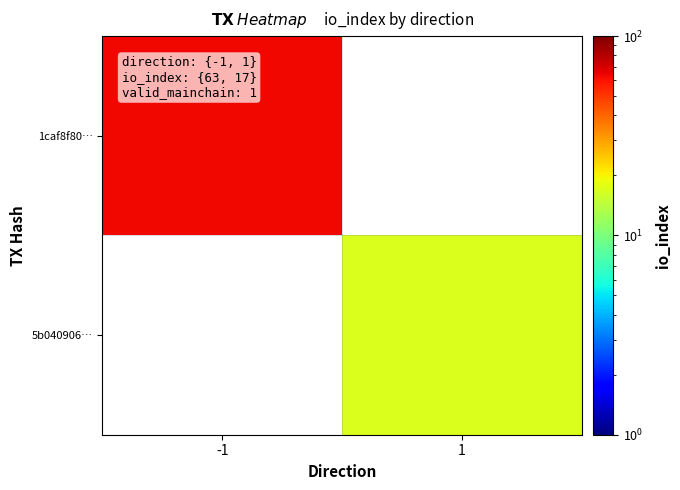

What is the approximate value of 5b040906… at 1?

17.0